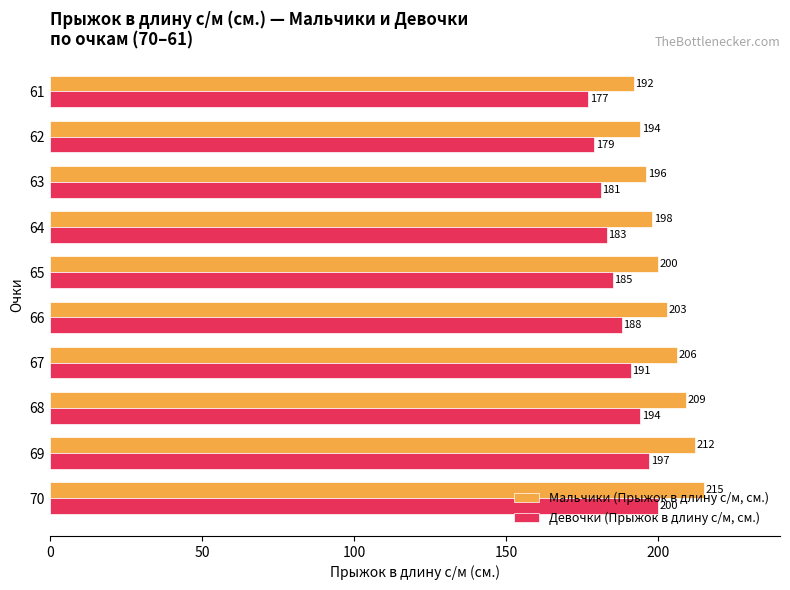

The value of Мальчики (Прыжок в длину с/м, см.) at 65 is 283. True or false?

False